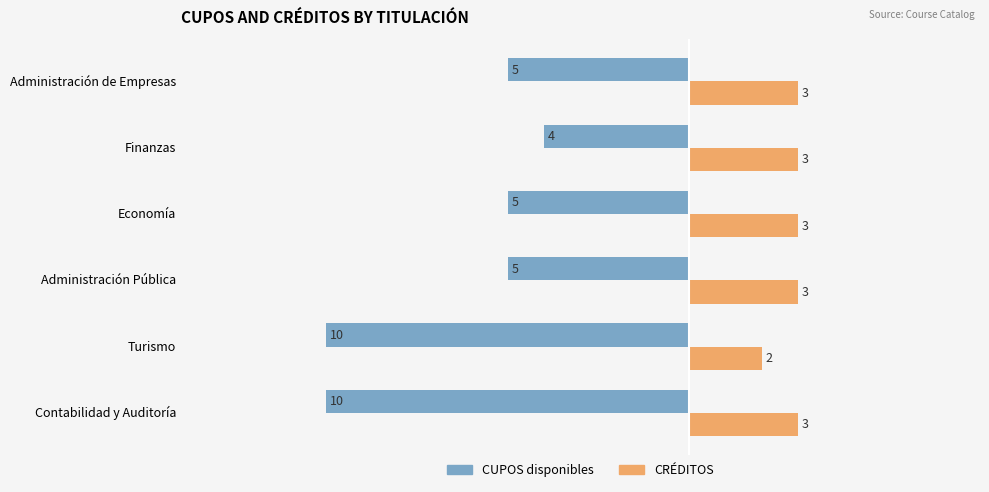

List the series in order of their overall mean, lowest first.

CUPOS disponibles, CRÉDITOS